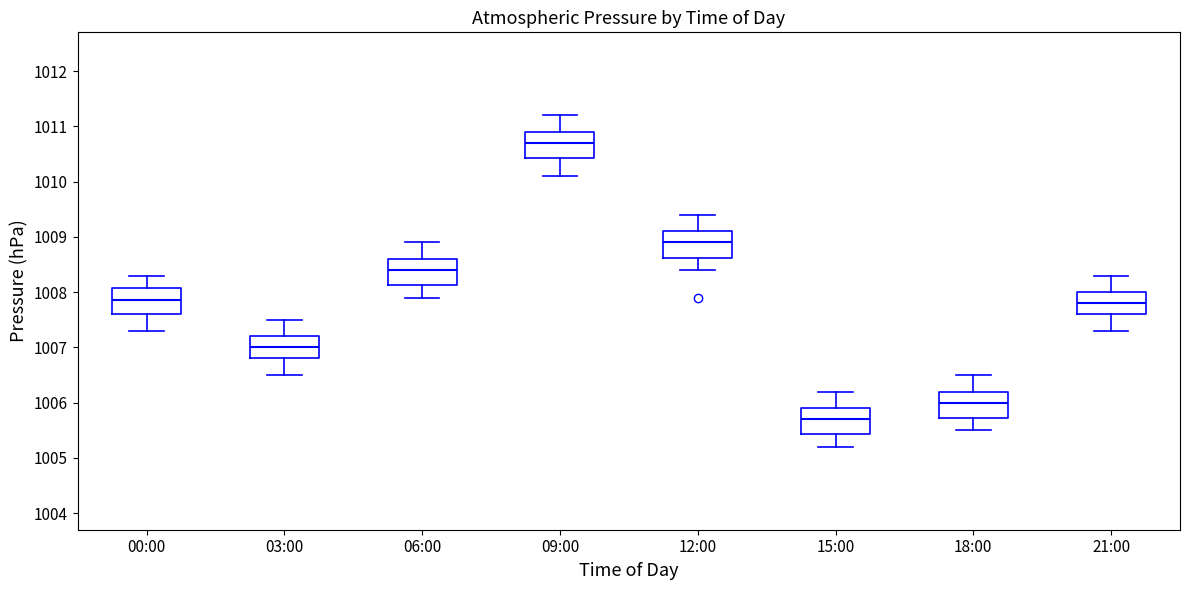

Reading left to right, read every box against the y-axis: the position of its median line, the range the box covers, and the ends of its whiskers. The values are not printed on the chart, so give them approximately, as read against the axis.

00:00: median 1007.9, box 1007.6 to 1008.1, whiskers 1007.3 to 1008.3
03:00: median 1007.0, box 1006.8 to 1007.2, whiskers 1006.5 to 1007.5
06:00: median 1008.4, box 1008.1 to 1008.6, whiskers 1007.9 to 1008.9
09:00: median 1010.7, box 1010.4 to 1010.9, whiskers 1010.1 to 1011.2
12:00: median 1008.9, box 1008.6 to 1009.1, whiskers 1008.4 to 1009.4
15:00: median 1005.7, box 1005.4 to 1005.9, whiskers 1005.2 to 1006.2
18:00: median 1006.0, box 1005.7 to 1006.2, whiskers 1005.5 to 1006.5
21:00: median 1007.8, box 1007.6 to 1008.0, whiskers 1007.3 to 1008.3